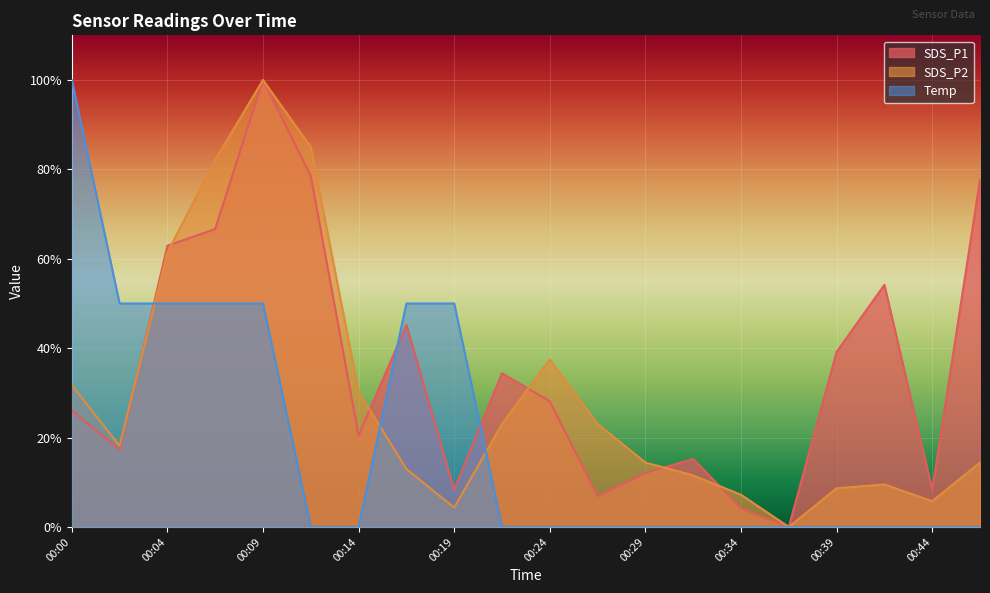

What value does the SDS_P1 series have at 00:19?

8.3